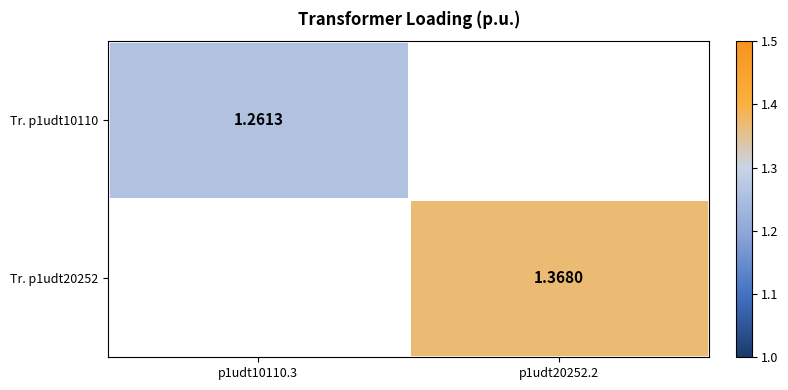

Count the number of data series in this chart.

2